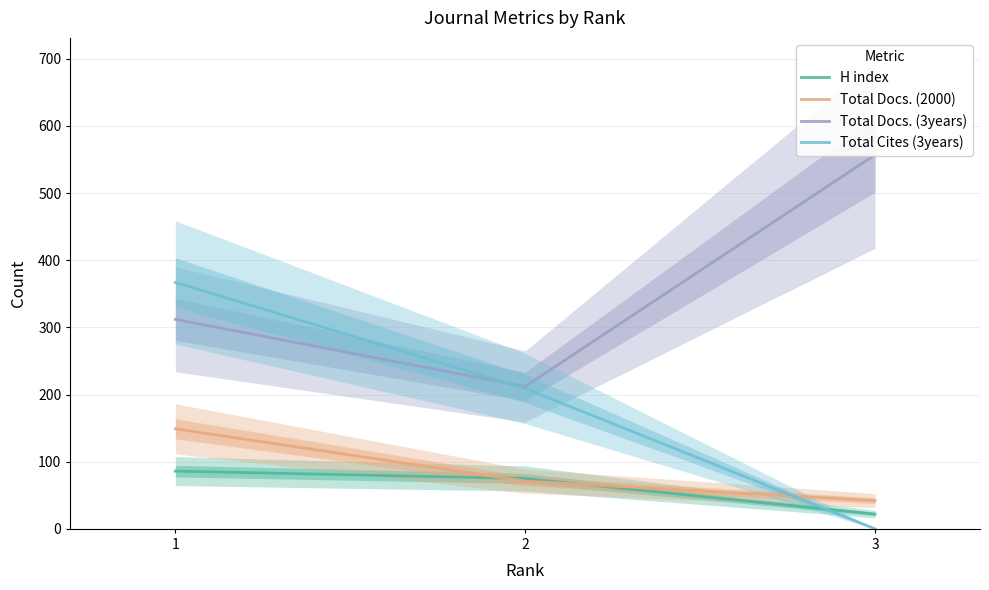

Count the Total Docs. (3years) values in the range 212 to 557.

3